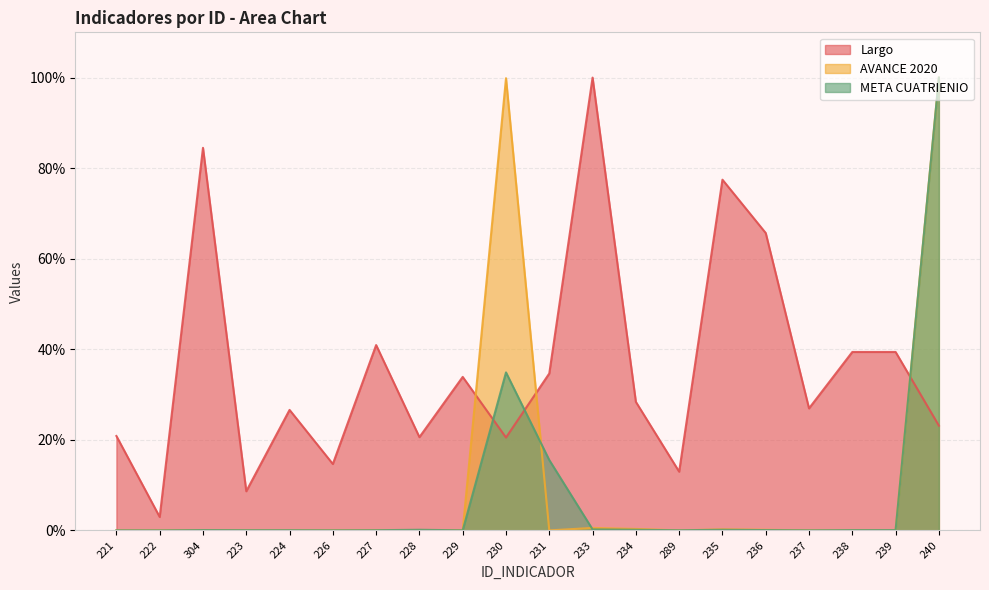

At which label is AVANCE 2020 closest to 50?

233